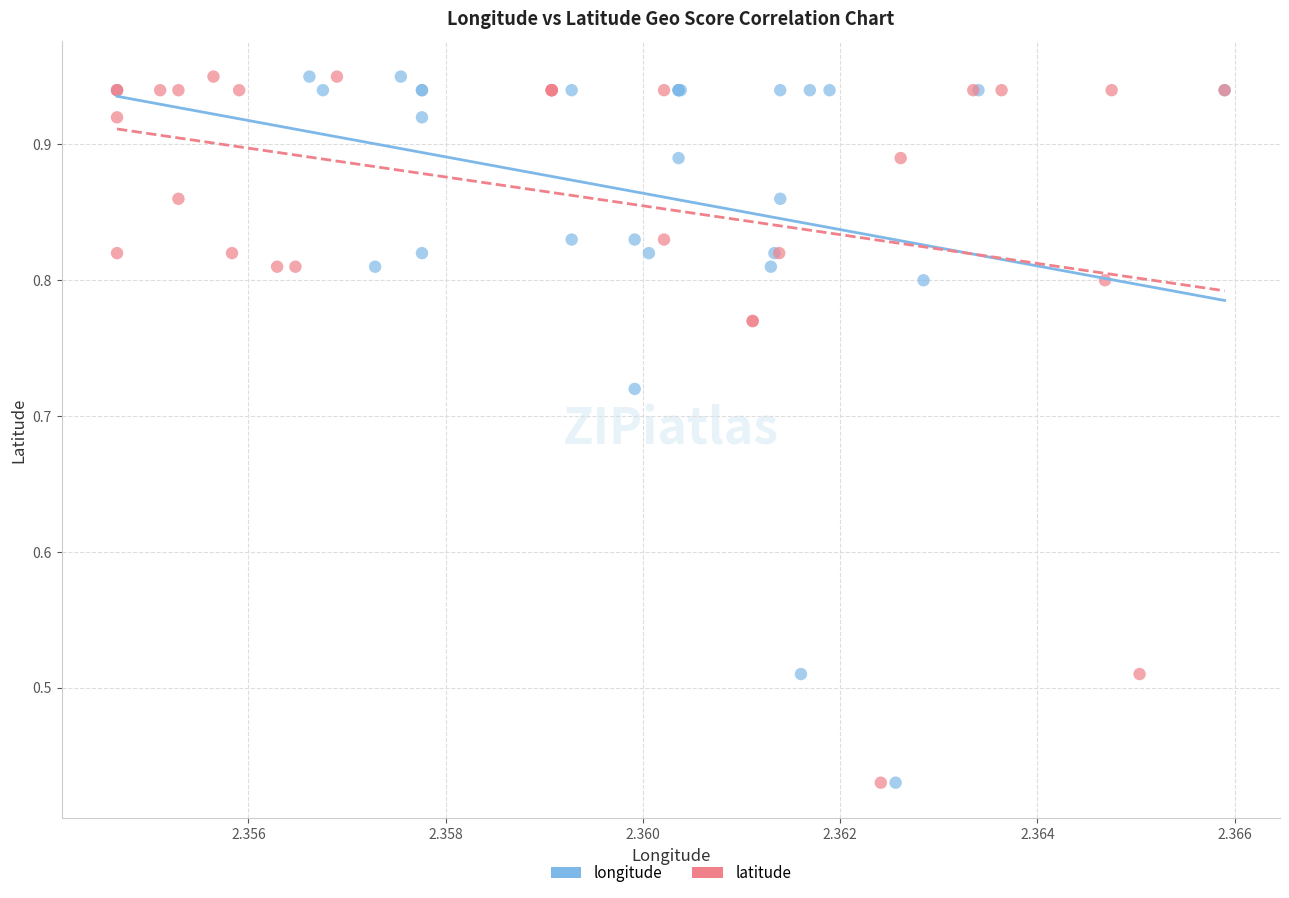

What are all the series names shown in the legend?

longitude, latitude